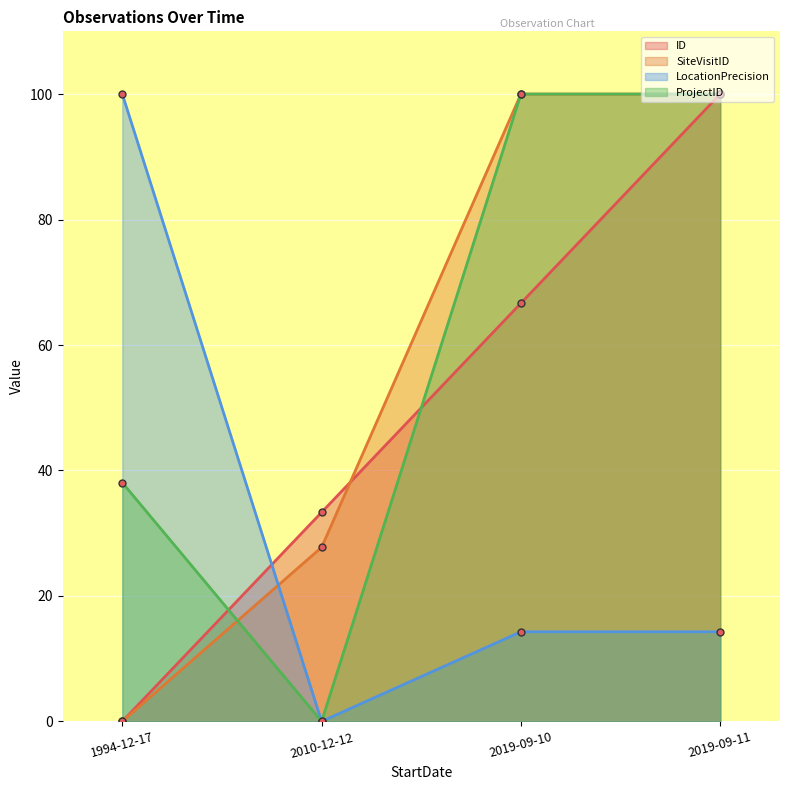

What is the total value across all series at 2019-09-10?

281.0